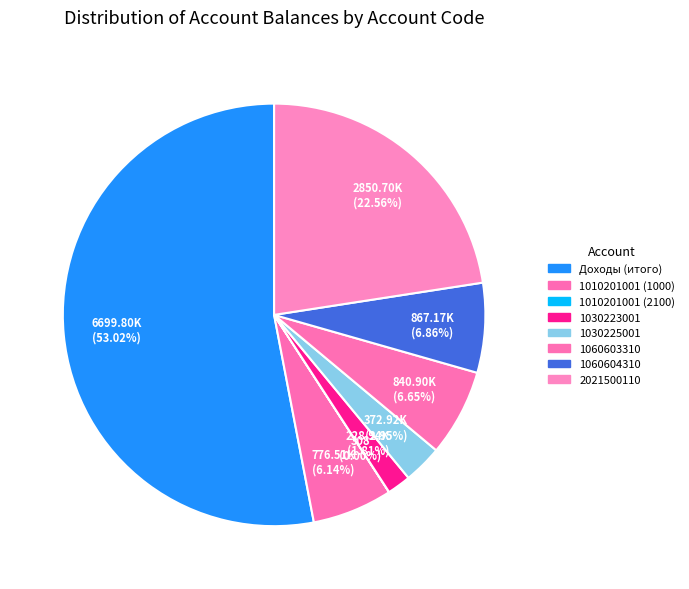

What is the largest slice in the pie chart?

Доходы (итого)